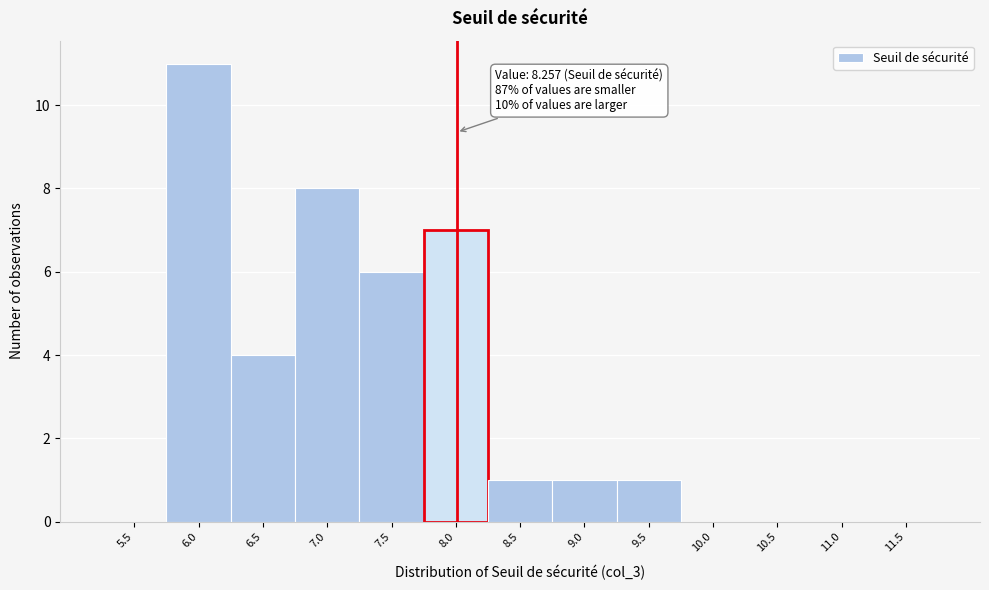

What is the sum of the values at 7.5 and 6.5?

10